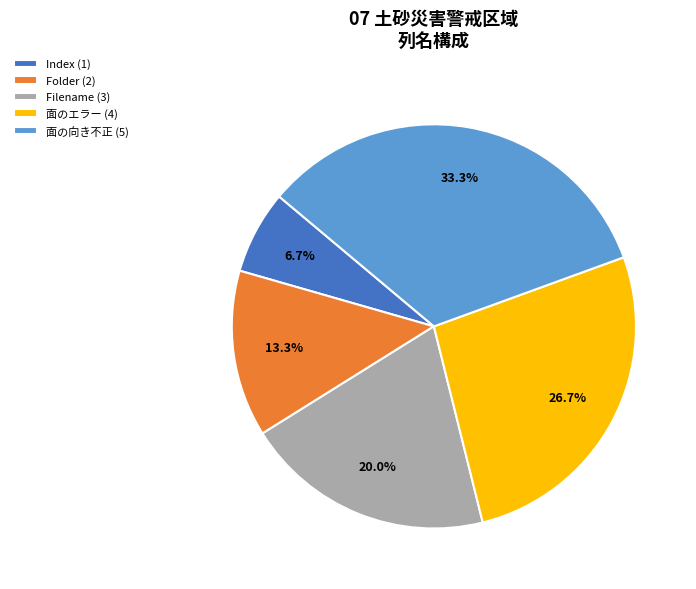

How many segments does this pie chart have?

5